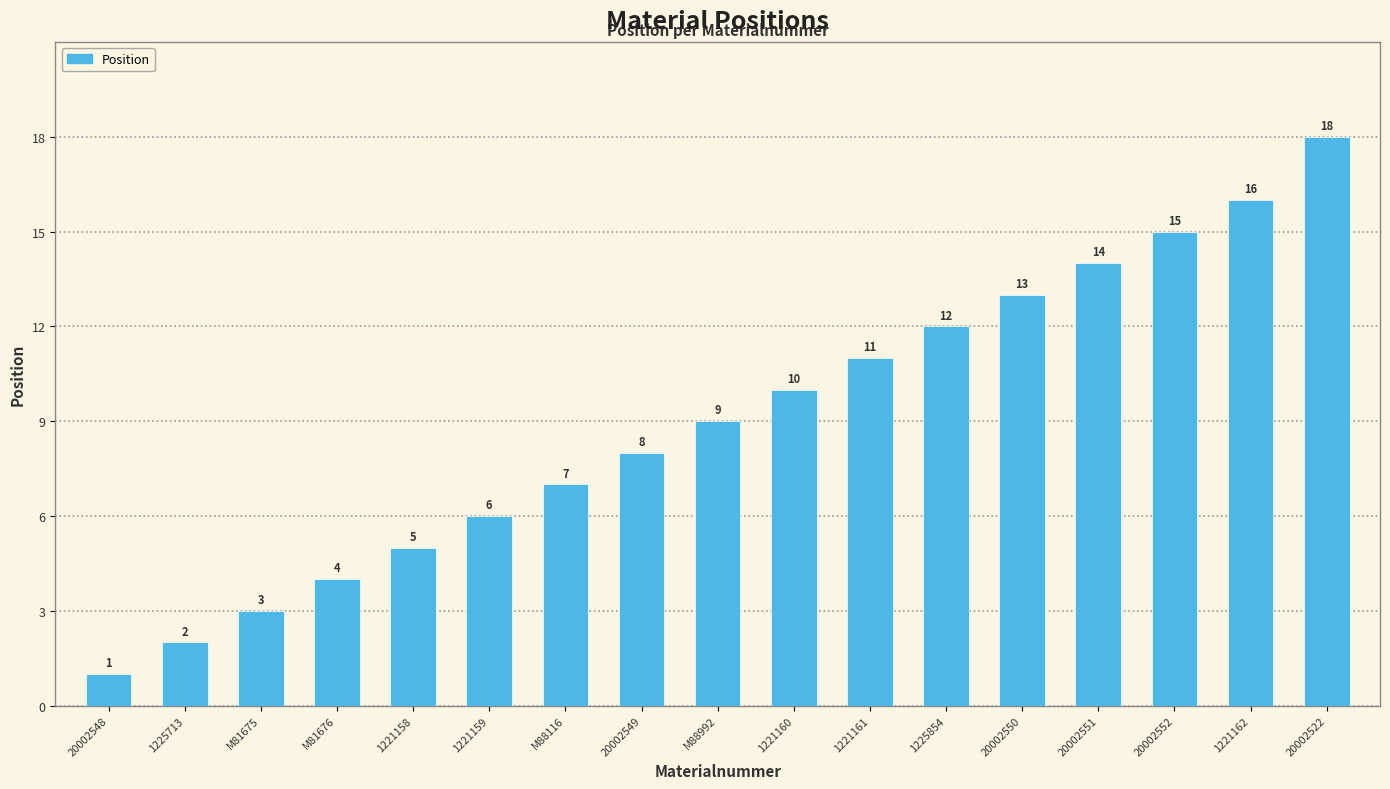

What is the approximate value at 20002550, to the nearest 10?

10